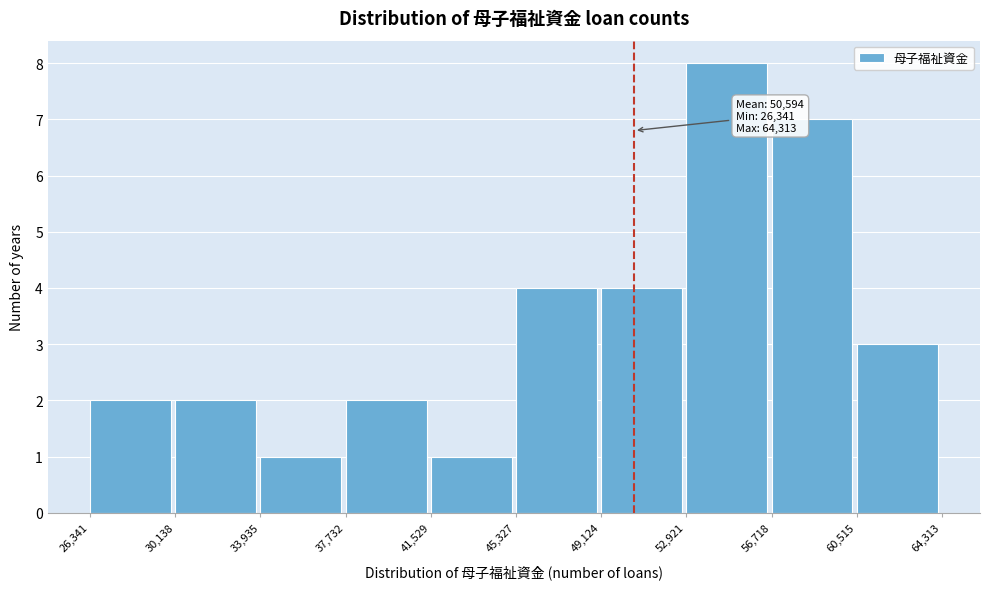

Which range on the x-axis has the tallest bar?

52,921 to 56,718